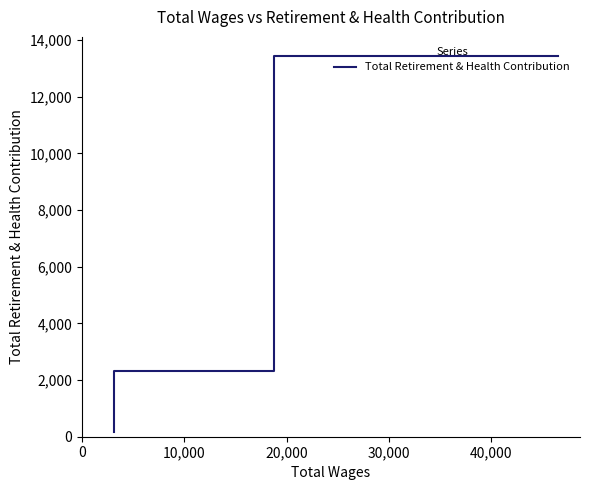

True or false: the data shows 2309 at 10,000.

True